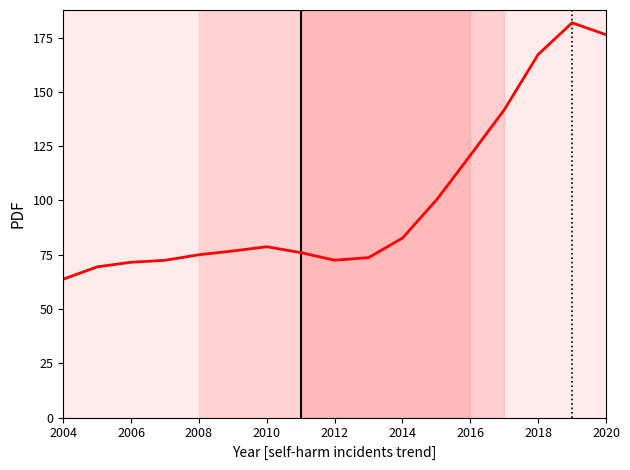

What is the smallest value displayed?

63.7